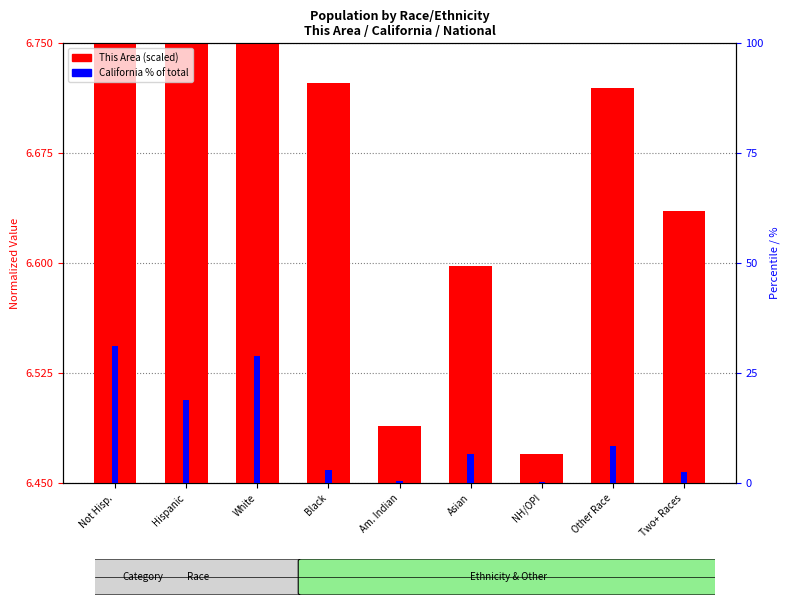

Reading left to right, list all the values displayed in this chart.

This Area (normalized): 9.0	7.0	8.7	6.7	6.5	6.6	6.5	6.7	6.6
California %: 31.2	18.8	28.8	3.1	0.5	6.5	0.2	8.5	2.4